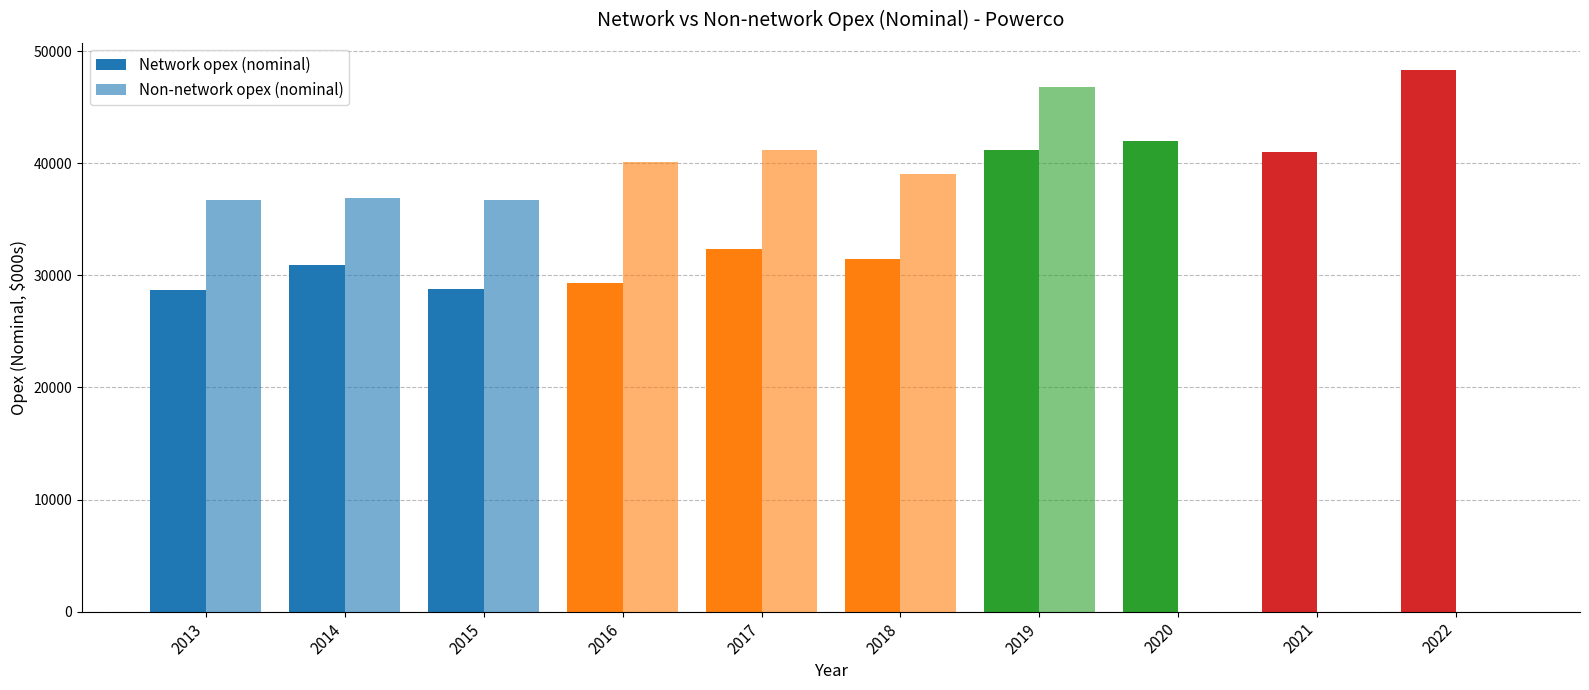

At which label does Network opex (nominal) reach its minimum?

2013